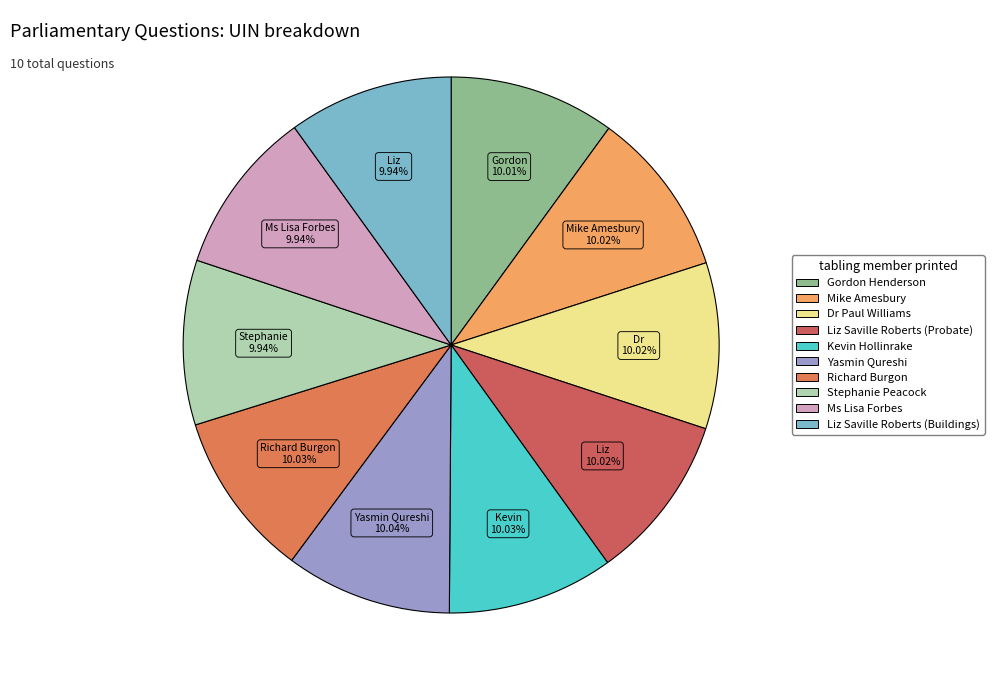

Does any single category account for the majority?

No